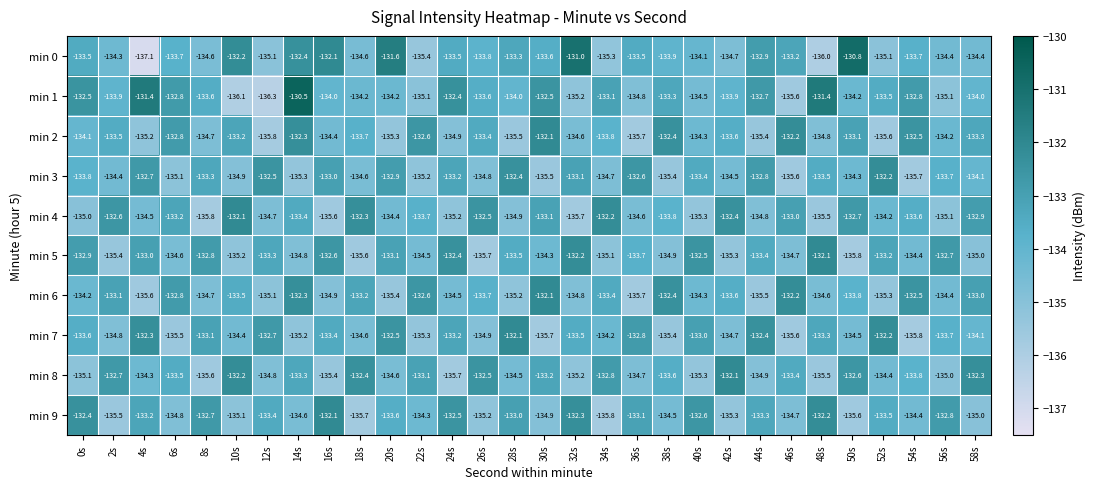

The min 9 series shows -40.4 at 52s. True or false?

False